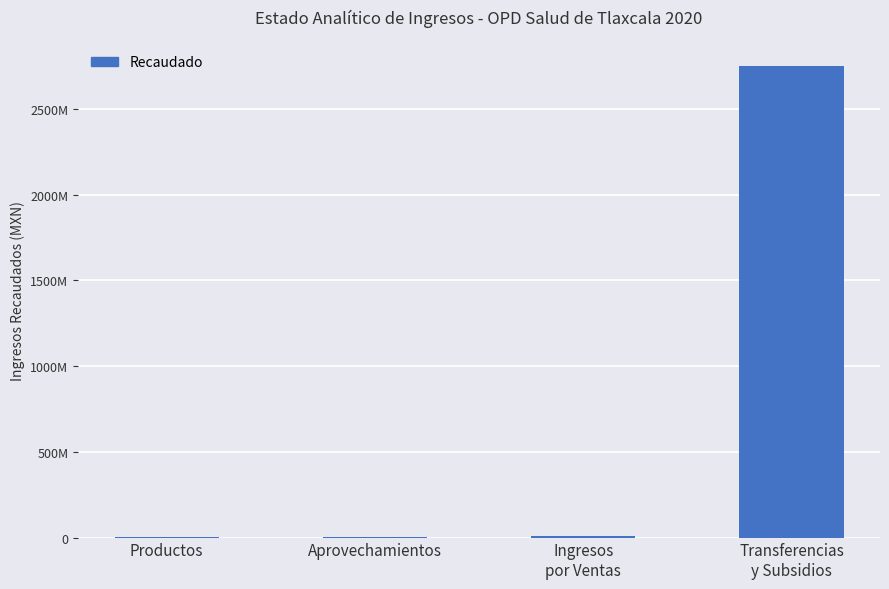

Are the bars horizontal?

No